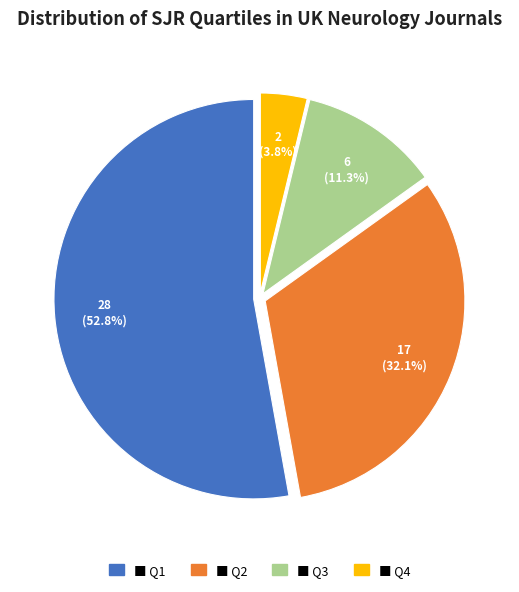

Is there any slice that represents more than half of the pie?

Yes